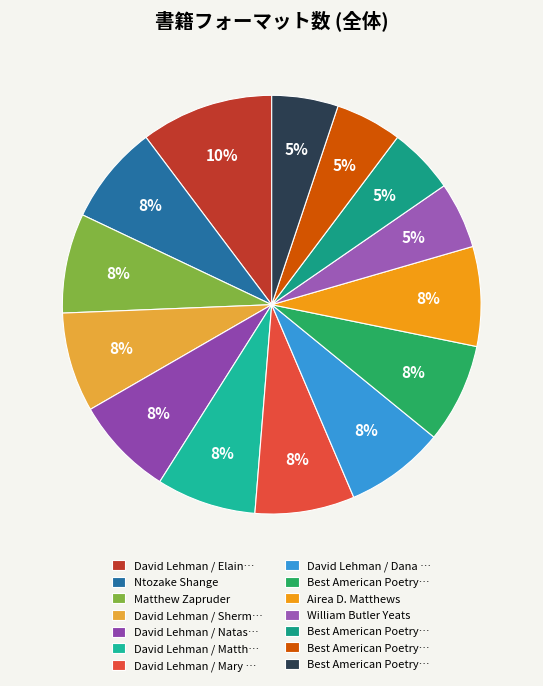

How many slices are in this pie chart?

14